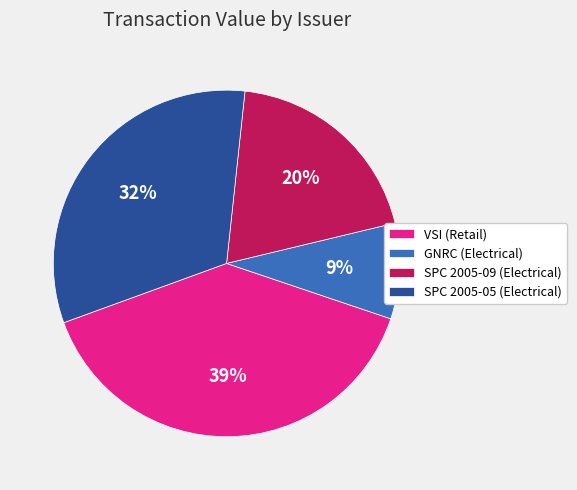

To the nearest percent, what is the difference between the largest and smallest slice percentages?

30%